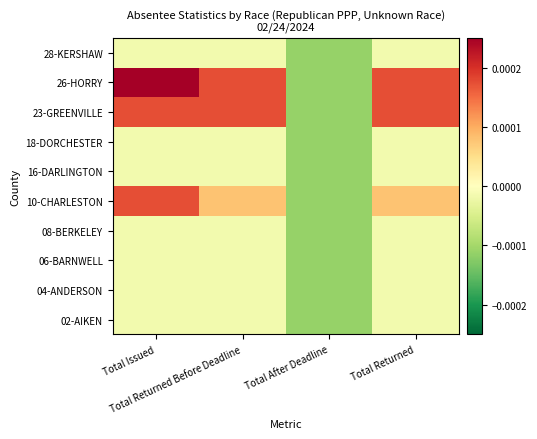

Reading left to right, extract all data points from this chart.

02-AIKEN: Total Issued=-0.0	Total Returned Before Deadline=-0.0	Total After Deadline=-0.0	Total Returned=-0.0
04-ANDERSON: Total Issued=-0.0	Total Returned Before Deadline=-0.0	Total After Deadline=-0.0	Total Returned=-0.0
06-BARNWELL: Total Issued=-0.0	Total Returned Before Deadline=-0.0	Total After Deadline=-0.0	Total Returned=-0.0
08-BERKELEY: Total Issued=-0.0	Total Returned Before Deadline=-0.0	Total After Deadline=-0.0	Total Returned=-0.0
10-CHARLESTON: Total Issued=0.0	Total Returned Before Deadline=0.0	Total After Deadline=-0.0	Total Returned=0.0
16-DARLINGTON: Total Issued=-0.0	Total Returned Before Deadline=-0.0	Total After Deadline=-0.0	Total Returned=-0.0
18-DORCHESTER: Total Issued=-0.0	Total Returned Before Deadline=-0.0	Total After Deadline=-0.0	Total Returned=-0.0
23-GREENVILLE: Total Issued=0.0	Total Returned Before Deadline=0.0	Total After Deadline=-0.0	Total Returned=0.0
26-HORRY: Total Issued=0.0	Total Returned Before Deadline=0.0	Total After Deadline=-0.0	Total Returned=0.0
28-KERSHAW: Total Issued=-0.0	Total Returned Before Deadline=-0.0	Total After Deadline=-0.0	Total Returned=-0.0